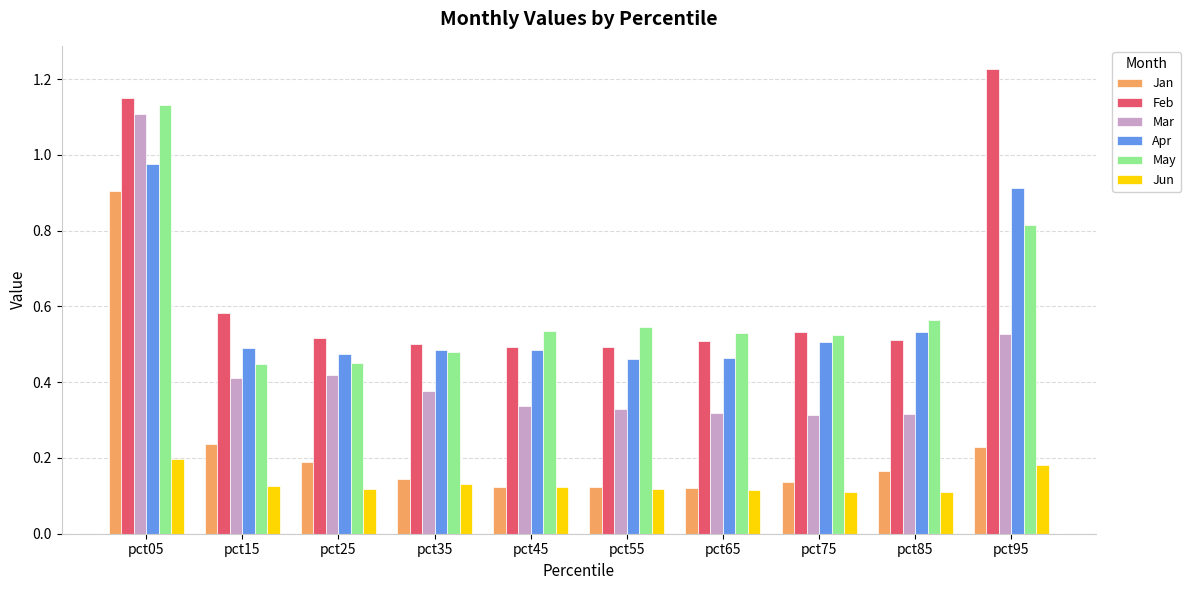

Which label corresponds to the largest value in the chart?

pct95